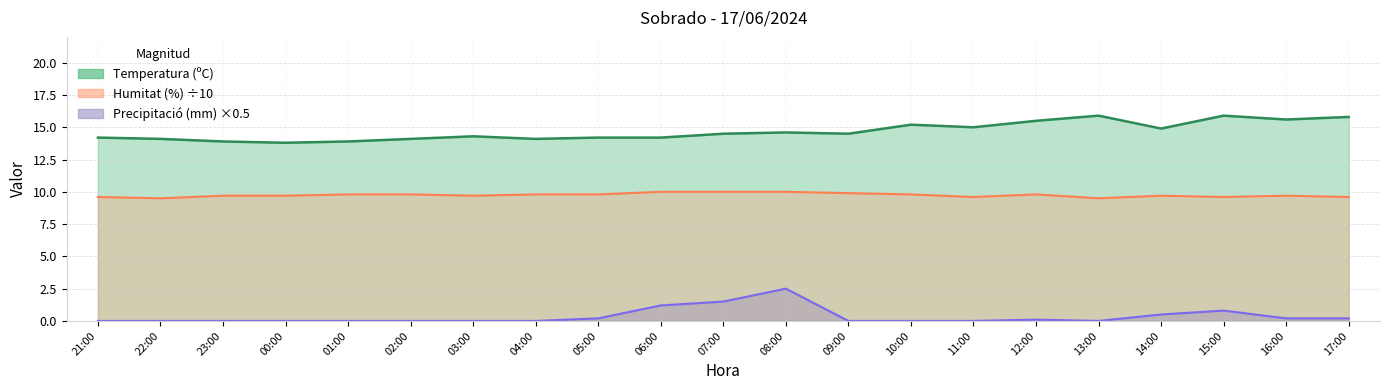

What is the total value across all series at 15:00?

26.3